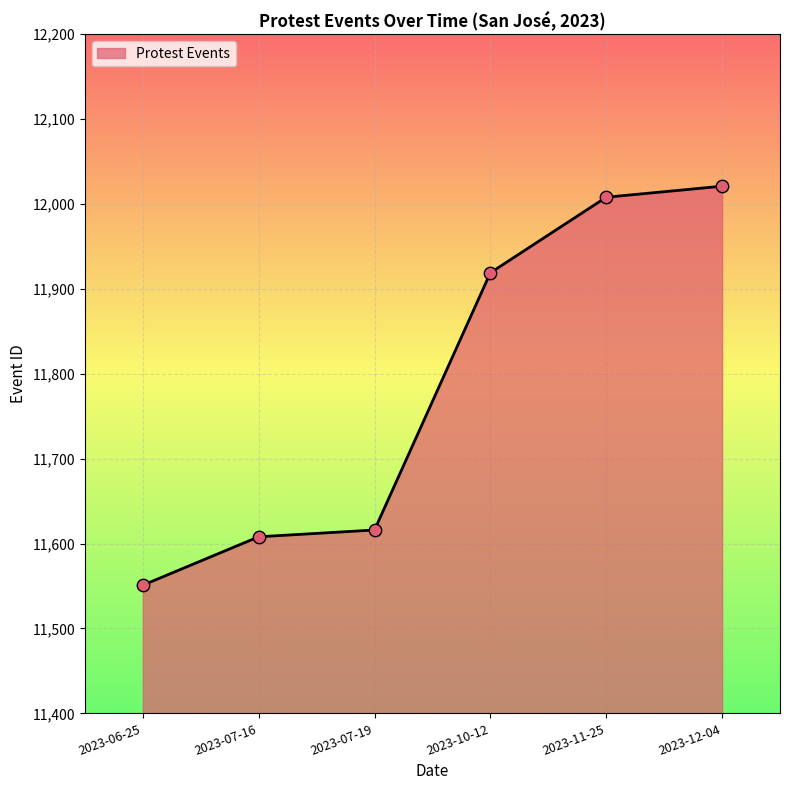

What is the ratio of the value at 2023-11-25 to the value at 2023-12-04?

1.0